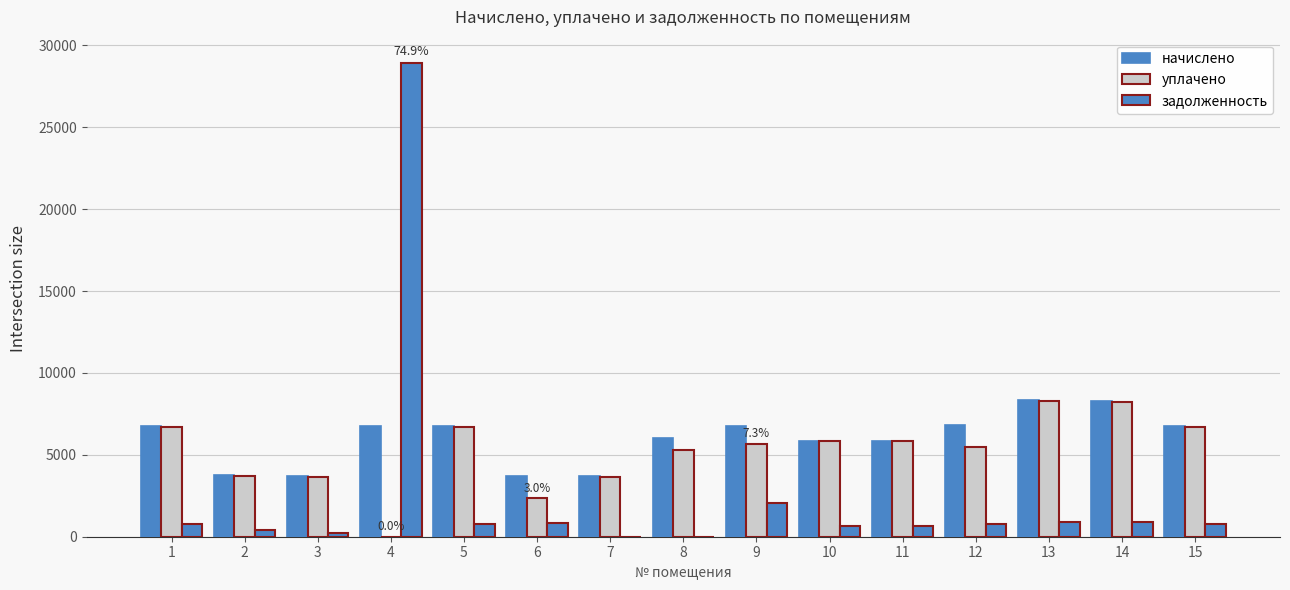

Rank the categories by задолженность value from lowest to highest.

8, 7, 3, 2, 10, 11, 5, 15, 1, 12, 6, 14, 13, 9, 4